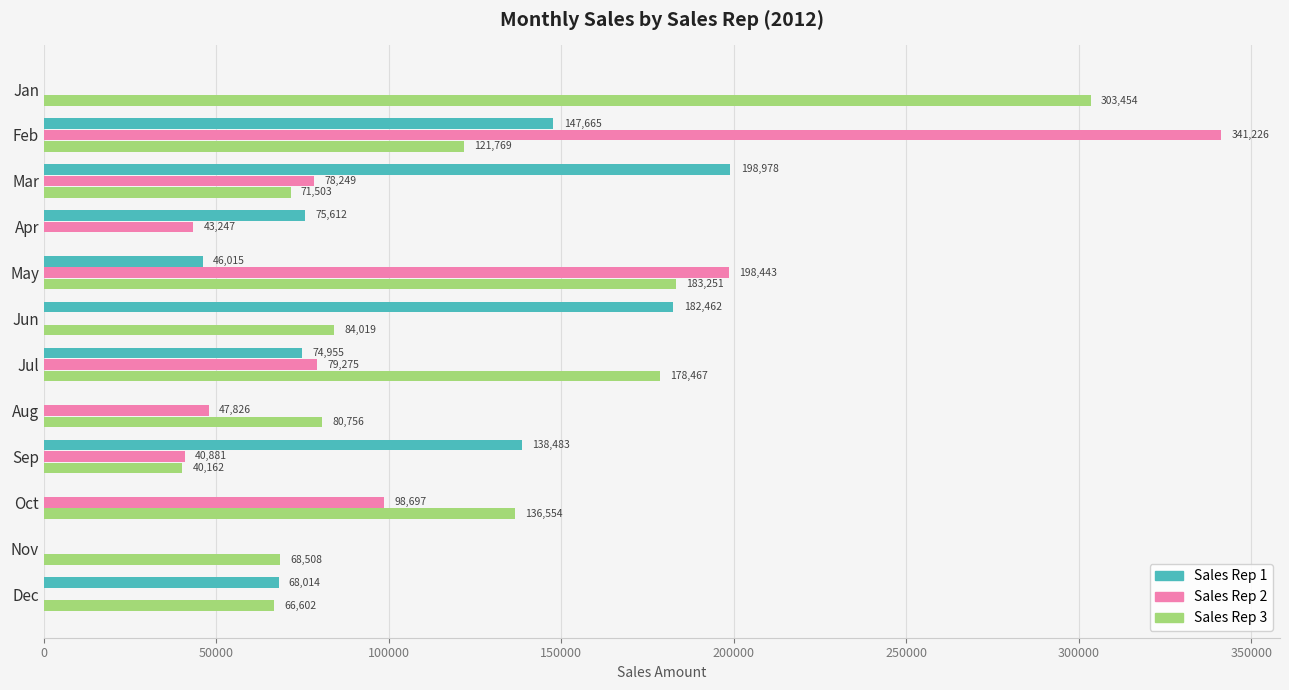

Between Feb and Mar, which series saw the biggest shift?

Sales Rep 2